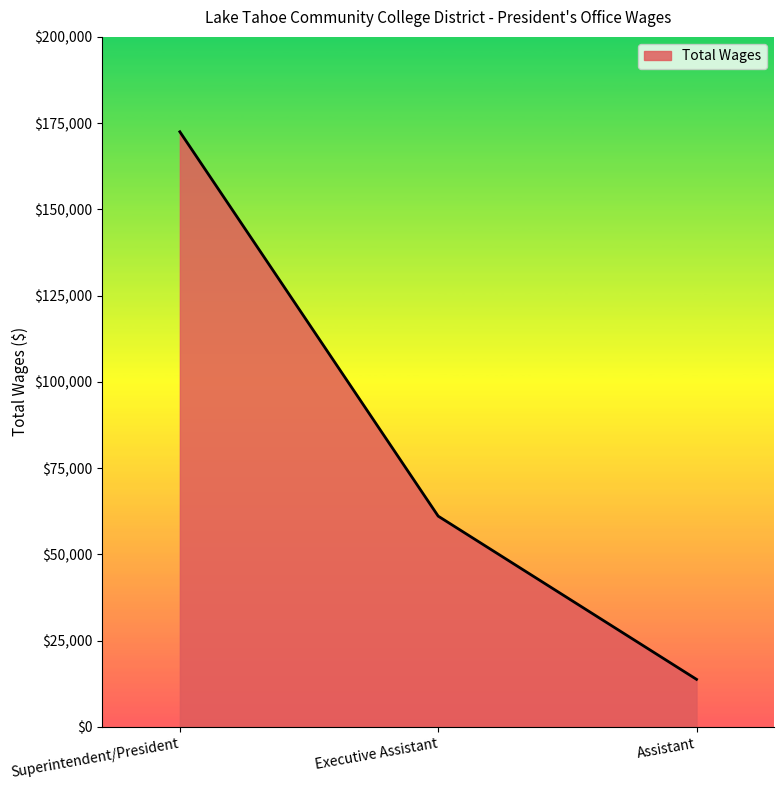

Is it true that the value at Executive Assistant is 107826?

False